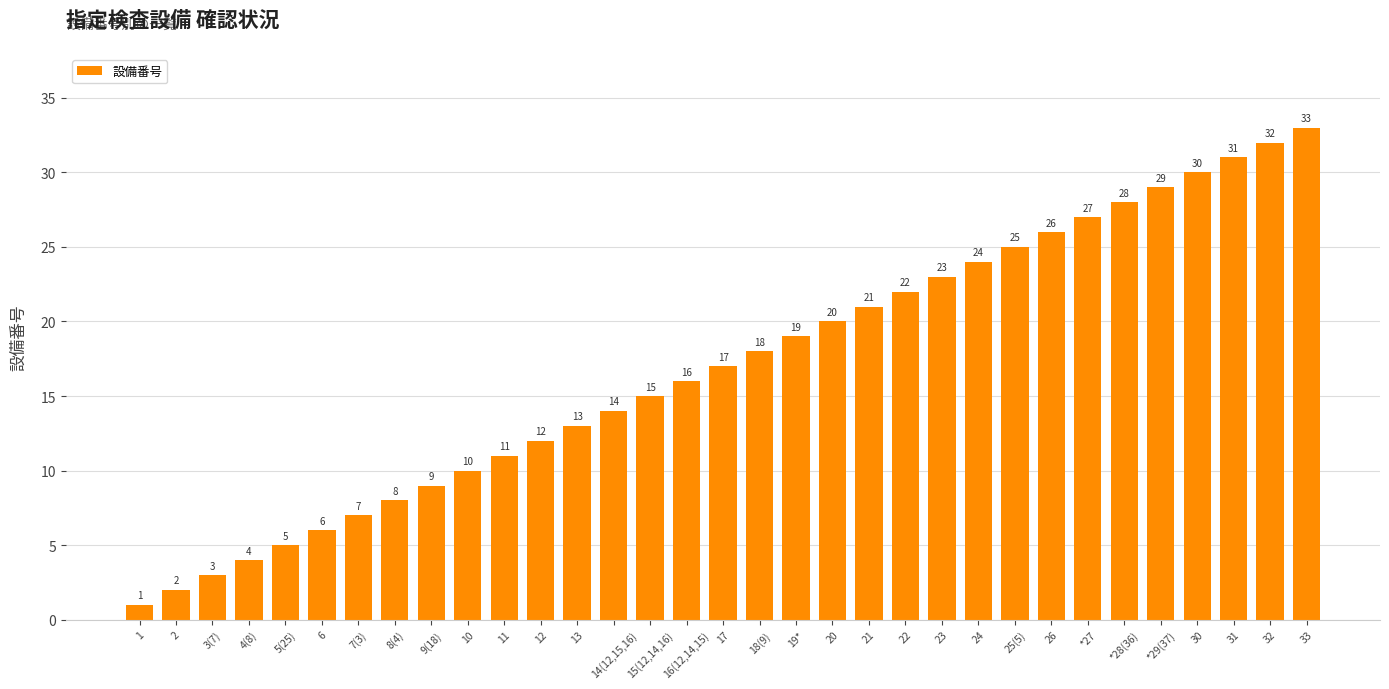

What is the label of the 24th bar from the right?

10